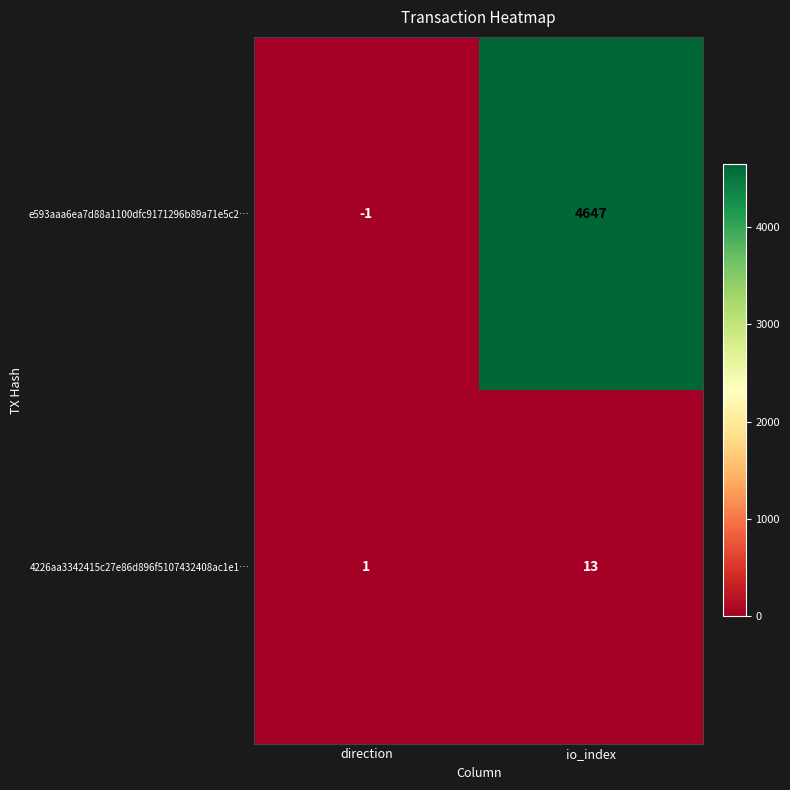

True or false: 4226aa3342415c27e86d896f5107432408ac1e1… has a value of 1 at direction.

True